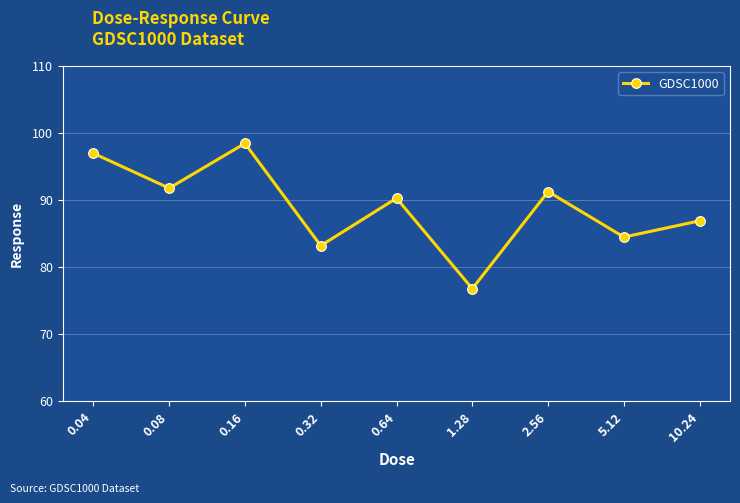

What is the ratio of the value at 0.64 to the value at 5.12?

1.1